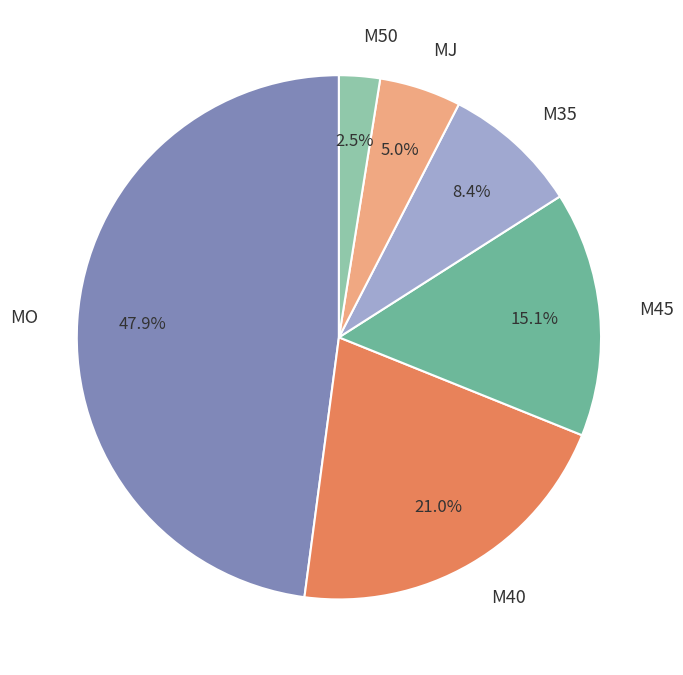

What percentage is NOT represented by MJ?

95.0%